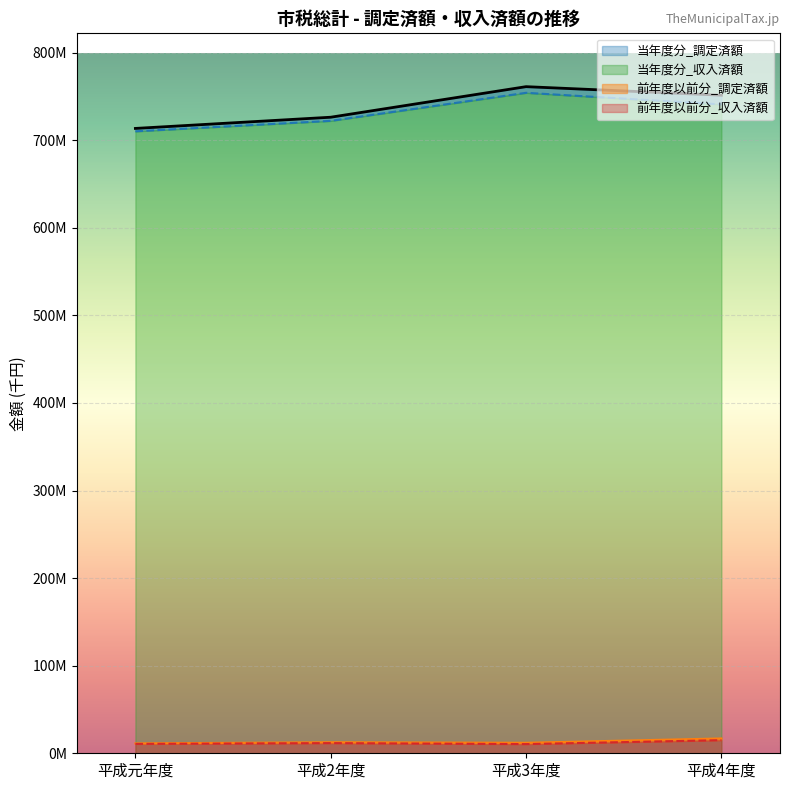

At how many categories does at least one series exceed 258422447?

4